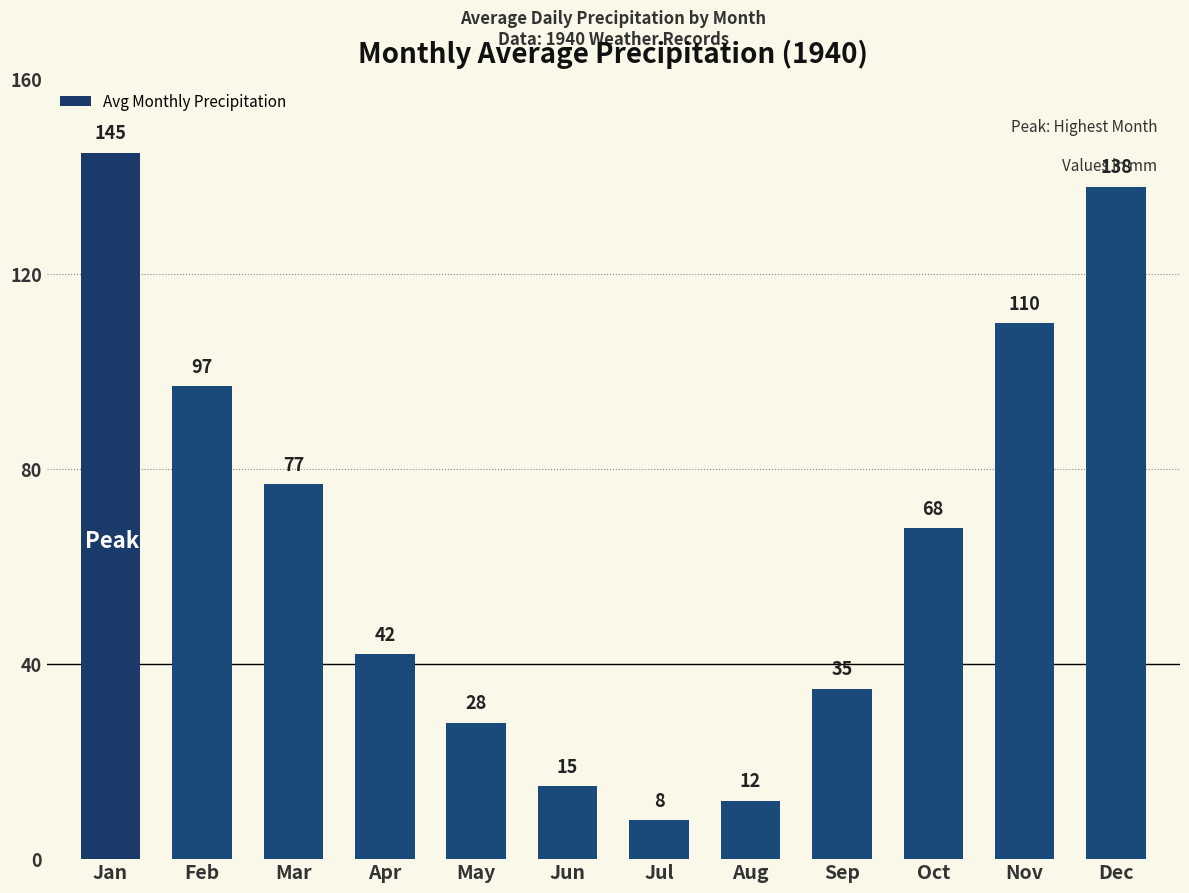

What is the value of the 12th bar from the left?

138